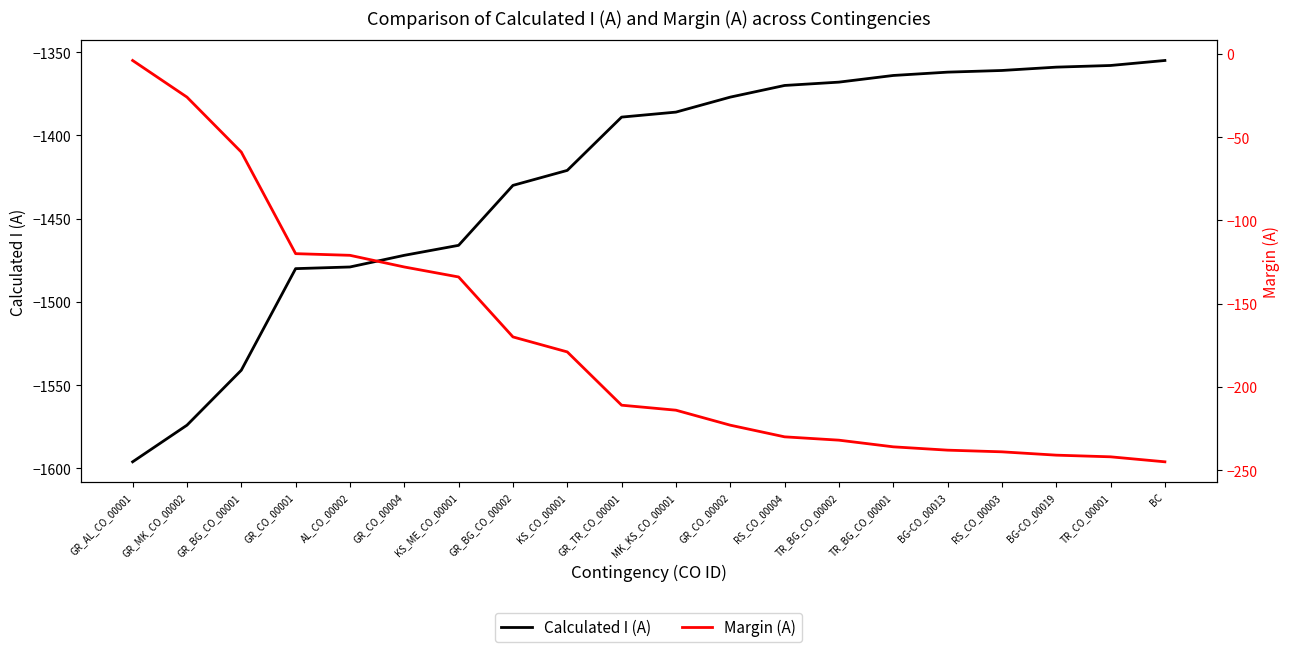

Which series has the largest total across all categories?

Margin (A)